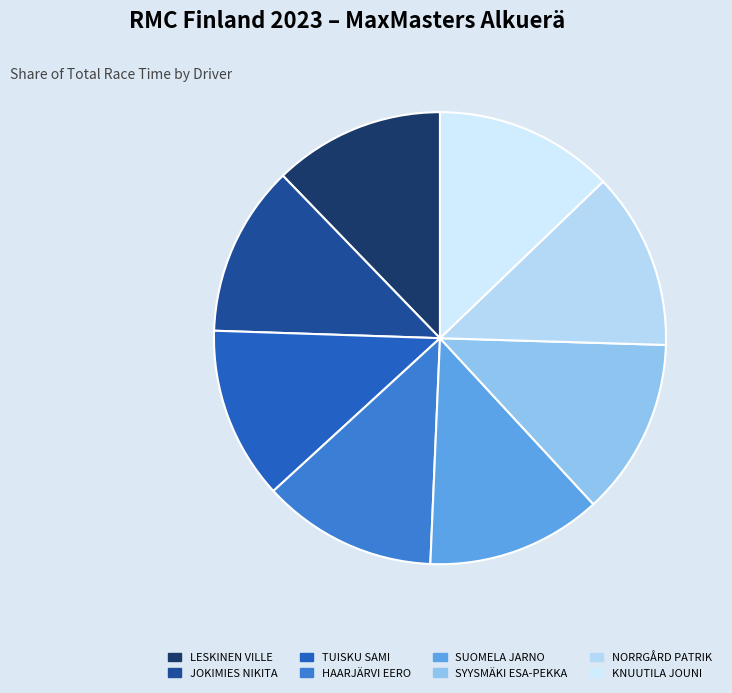

Does NORRGÅRD PATRIK account for over 50% of the chart?

No